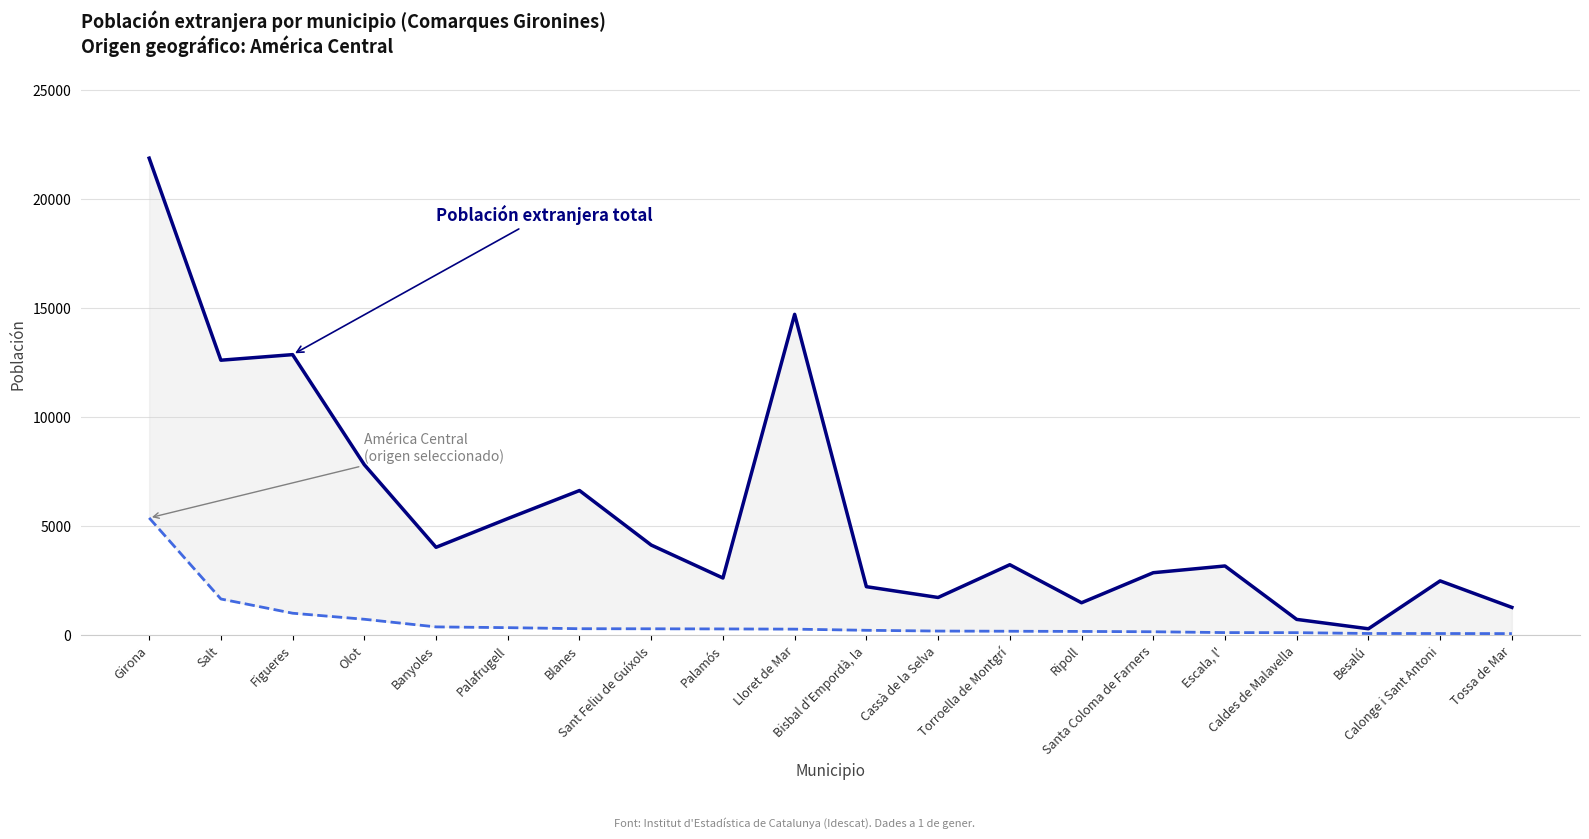

What is the difference between the highest and lowest values at Besalú?

216